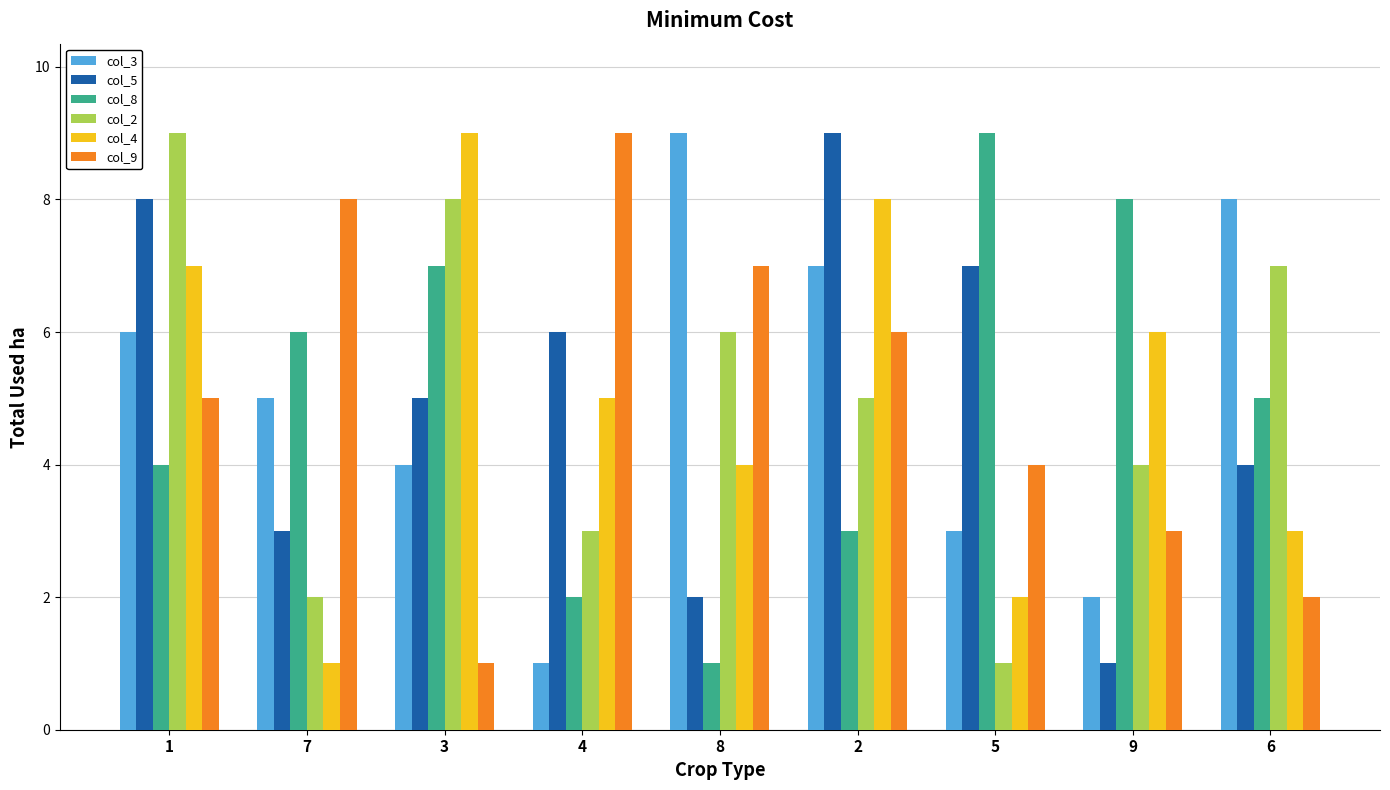

What is the difference between the maximum and second lowest values in the col_5 series?

7